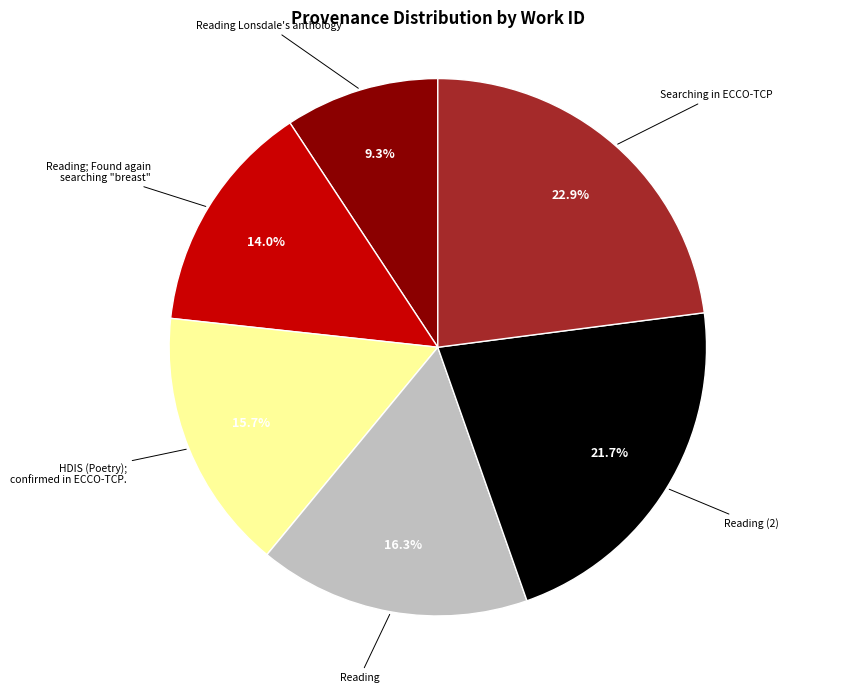

True or false: Reading; Found again searching "breast" accounts for 2% of the total.

False